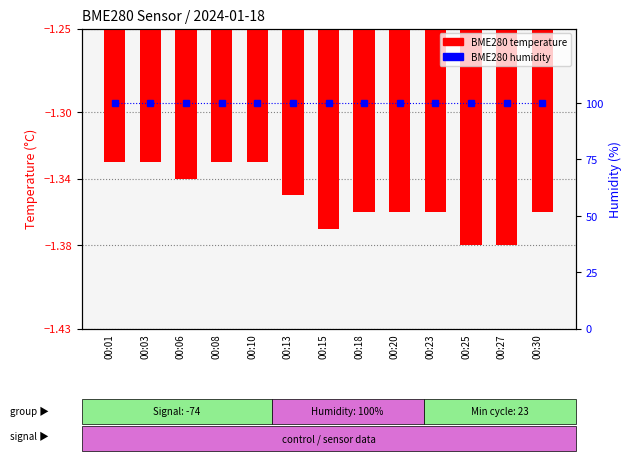

What is the minimum value for BME280 humidity?

100.0